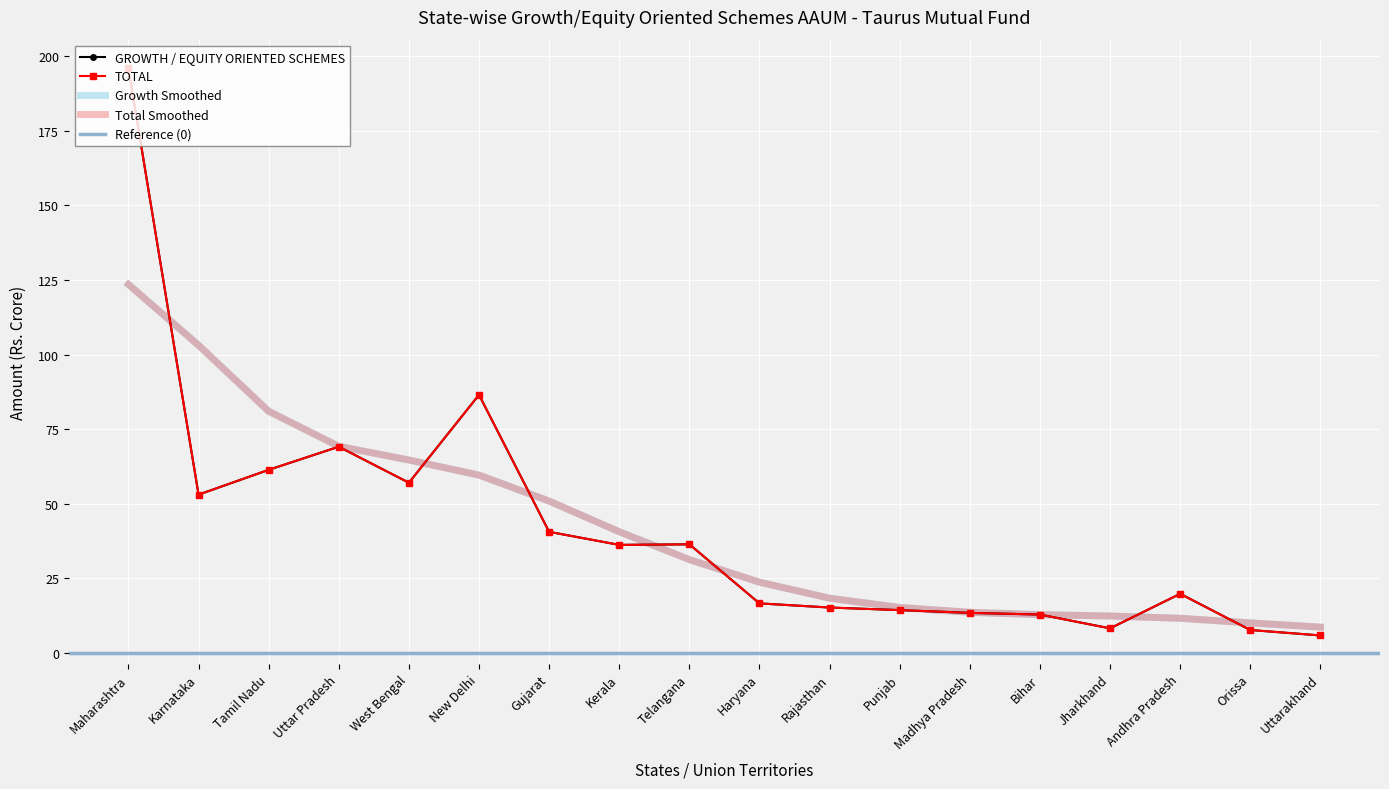

The value of GROWTH / EQUITY ORIENTED SCHEMES at Maharashtra is 336.4. True or false?

False